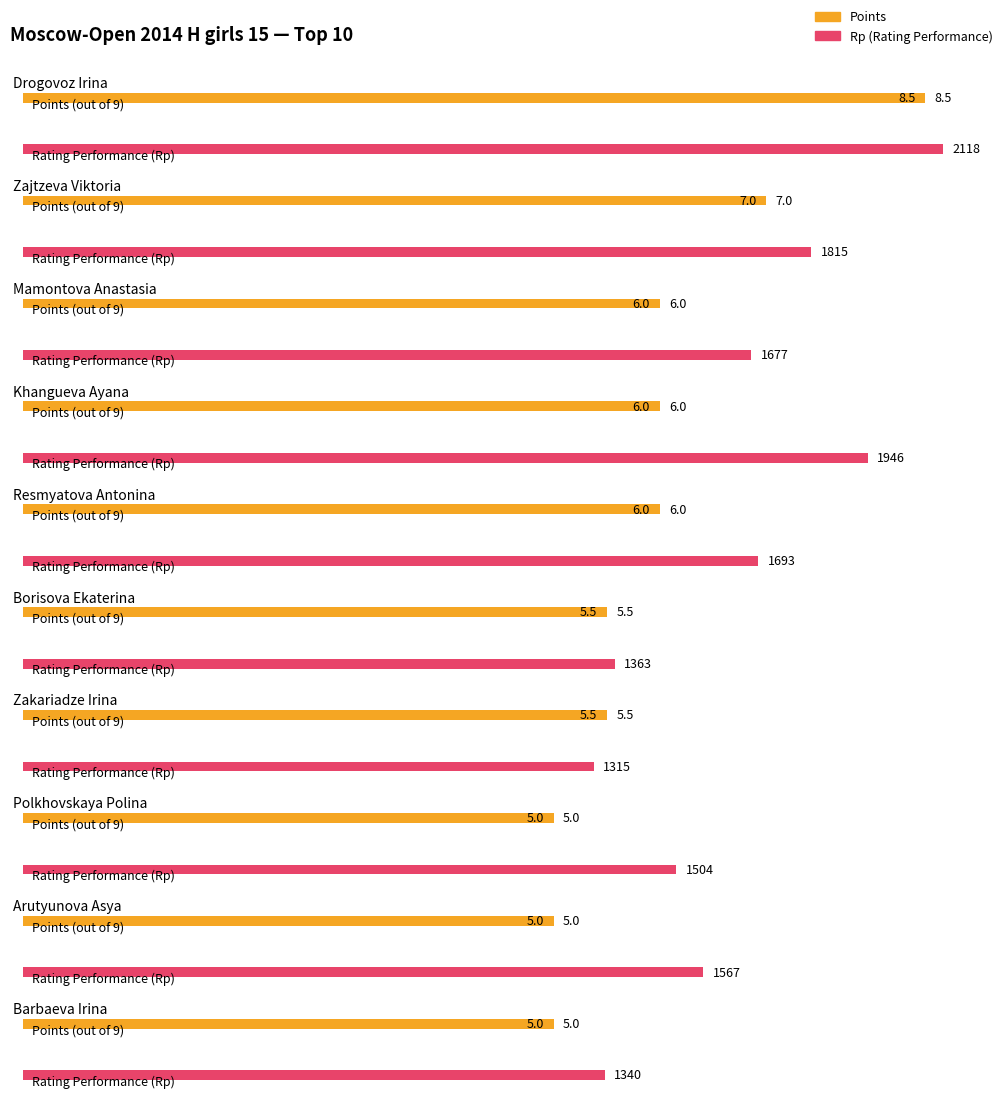

What is the label of the 9th bar from the left?

Arutyunova Asya